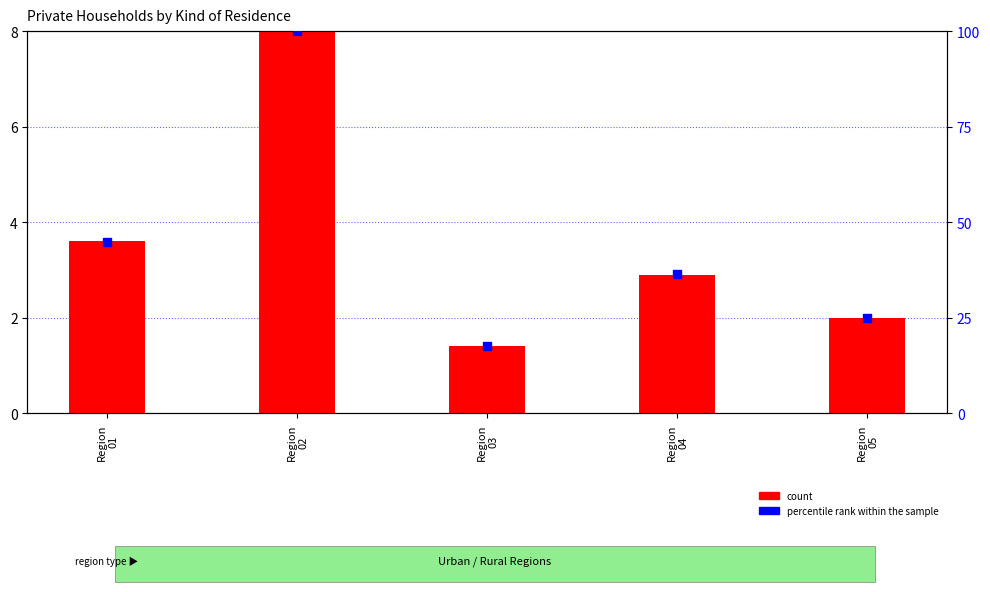

Which series has the largest total across all categories?

percentile rank within the sample